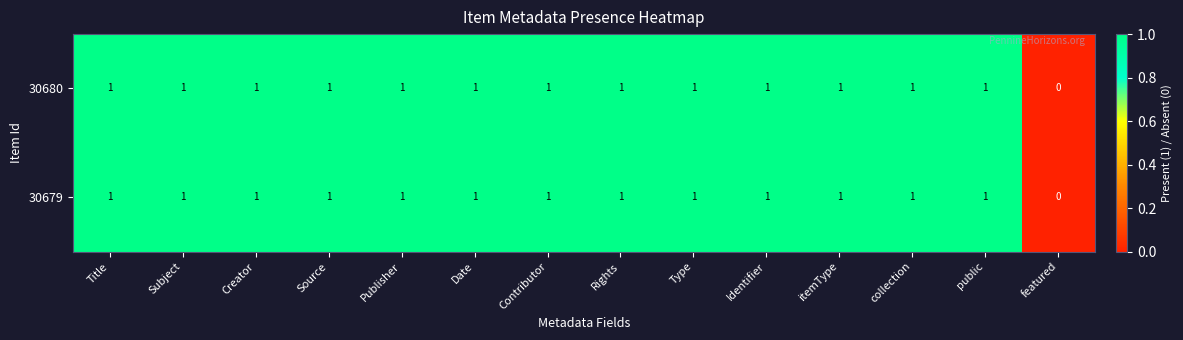

At which label is 30680 closest to 0?

featured